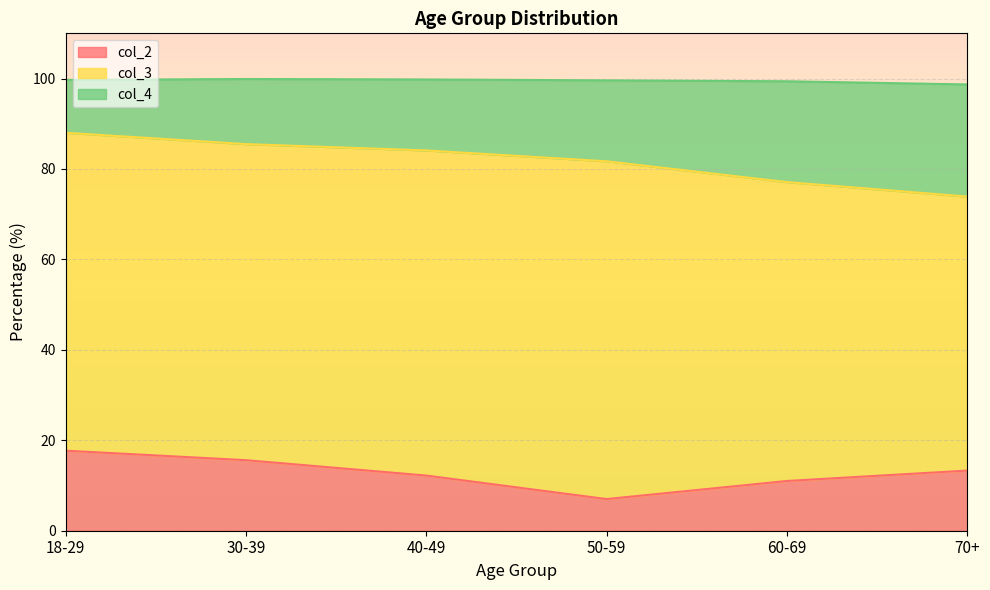

What is the difference between the maximum and minimum values in the col_4 series?

14.1